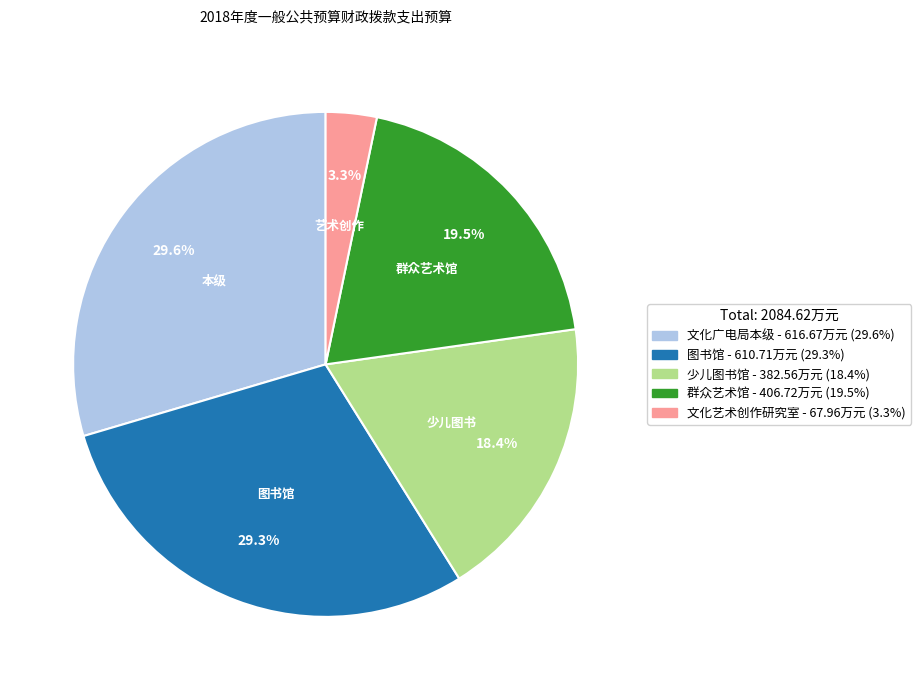

To the nearest percent, what portion does 少儿图书馆 represent?

18%